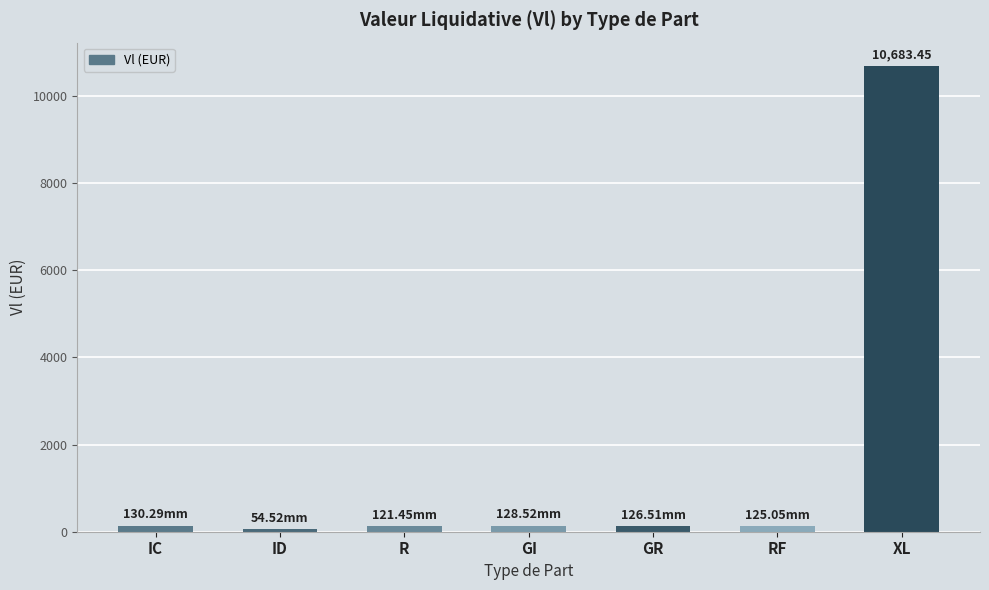

Count the number of values greater than 126.

4